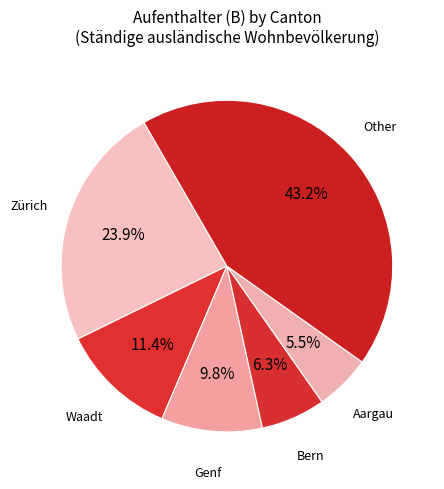

Is there any slice that represents more than half of the pie?

No